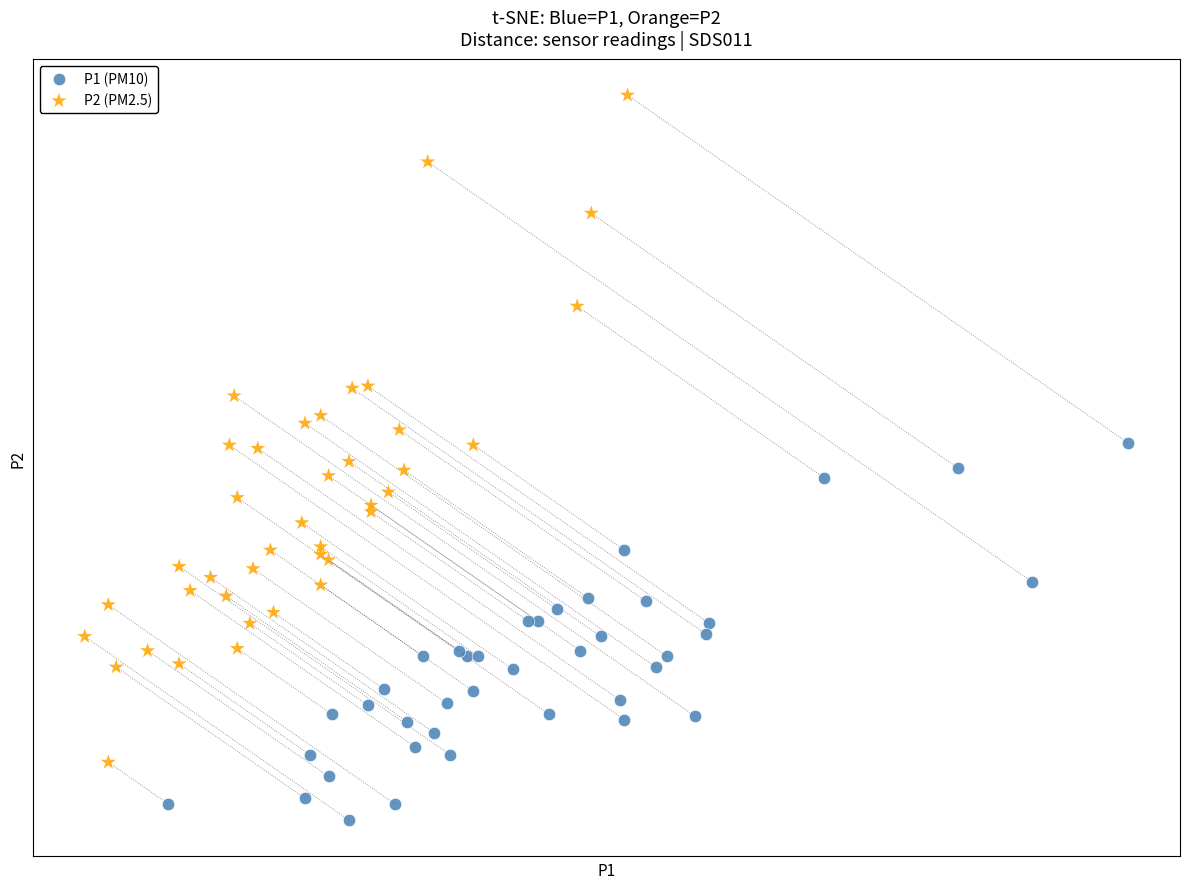

Which series contains the lowest Y value?

P1 (PM10)